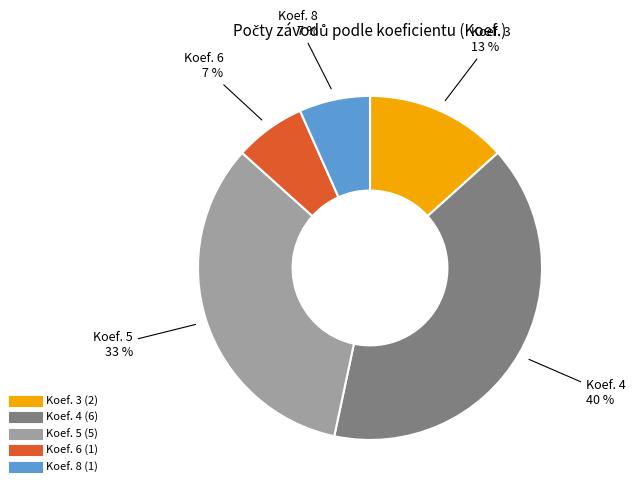

Is there any slice that represents more than half of the pie?

No